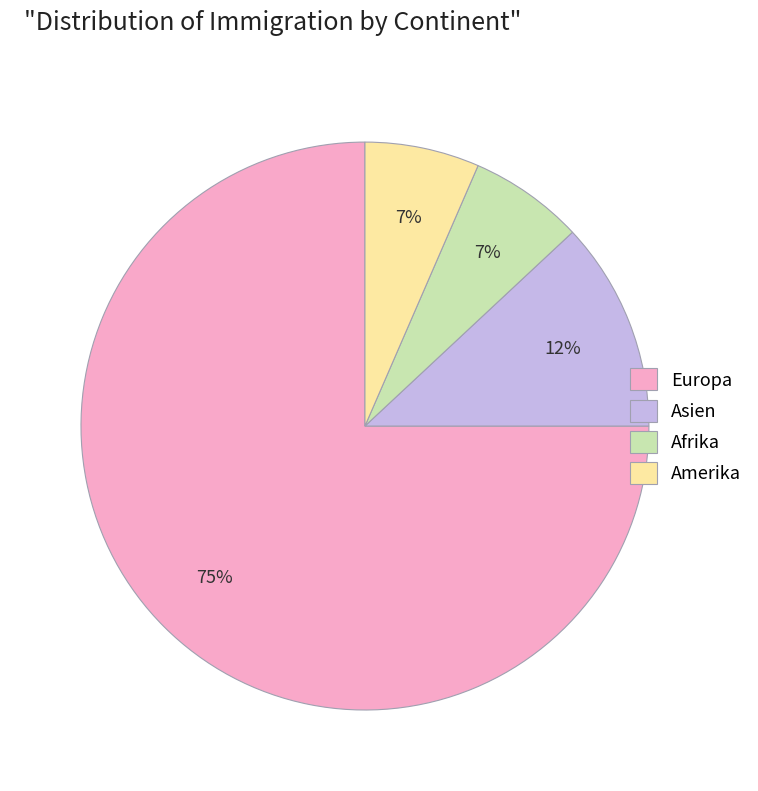

Is it true that Afrika is 1% of the pie?

False